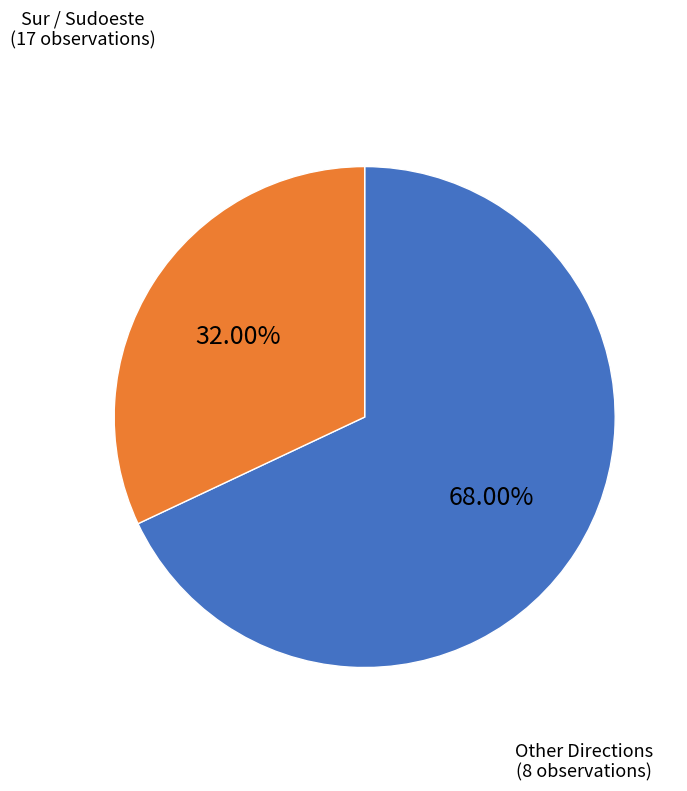

Combined, do Sur / Sudoeste and Other Directions account for over 50%?

Yes